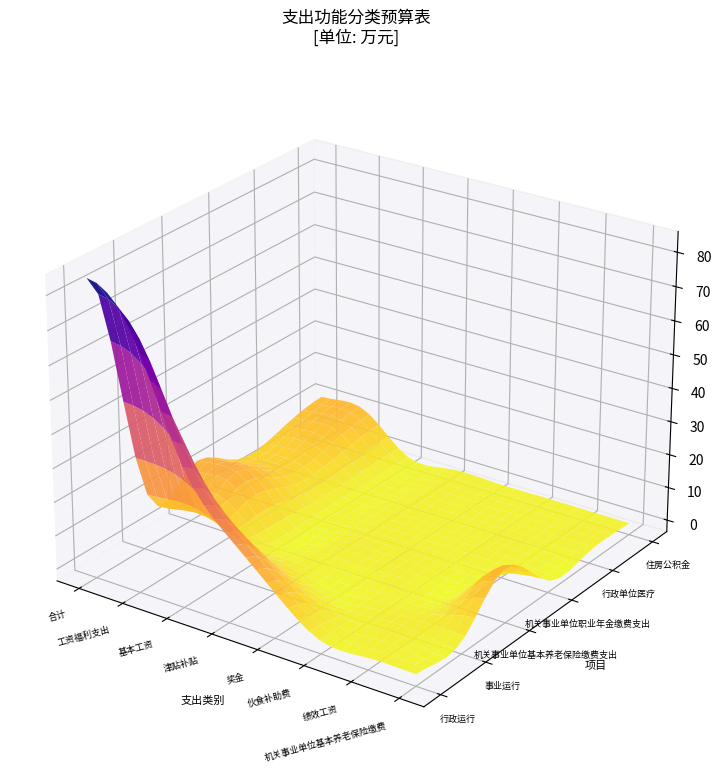

How many values in the 行政运行 series are below 21?

4